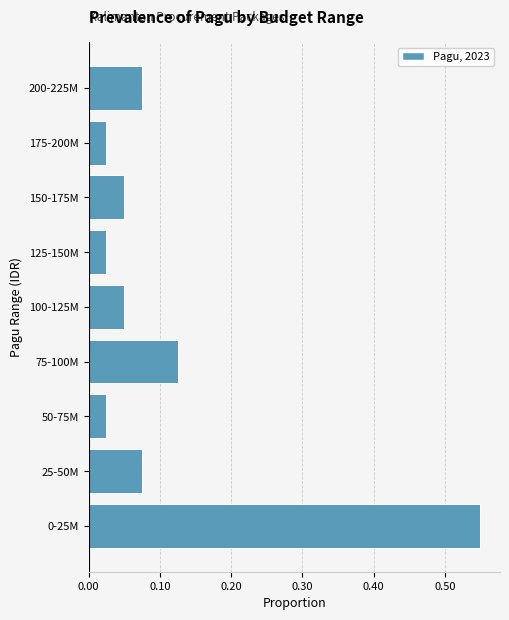

Between 75-100M and 125-150M, which is larger?

75-100M